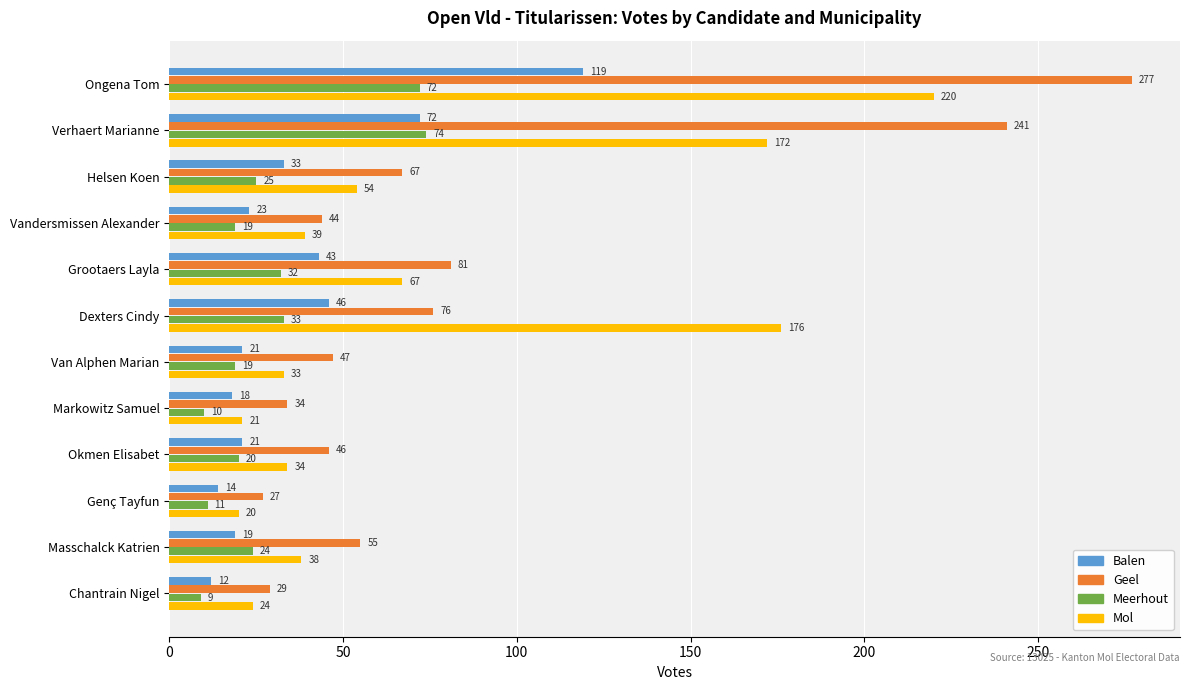

What is the total value across all series at Ongena Tom?

688